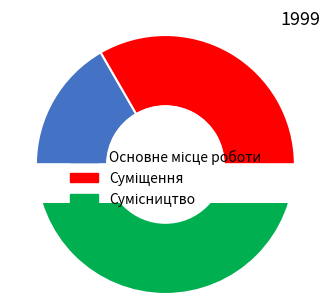

Count the number of slices in the pie.

3